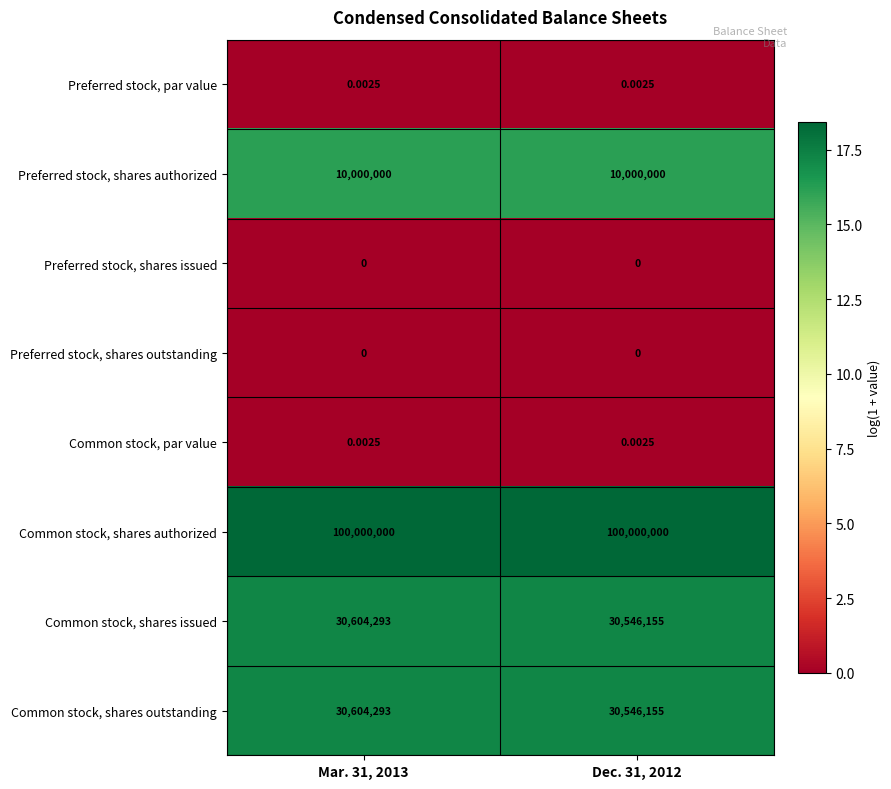

Which series has the largest total across all categories?

Common stock, shares authorized